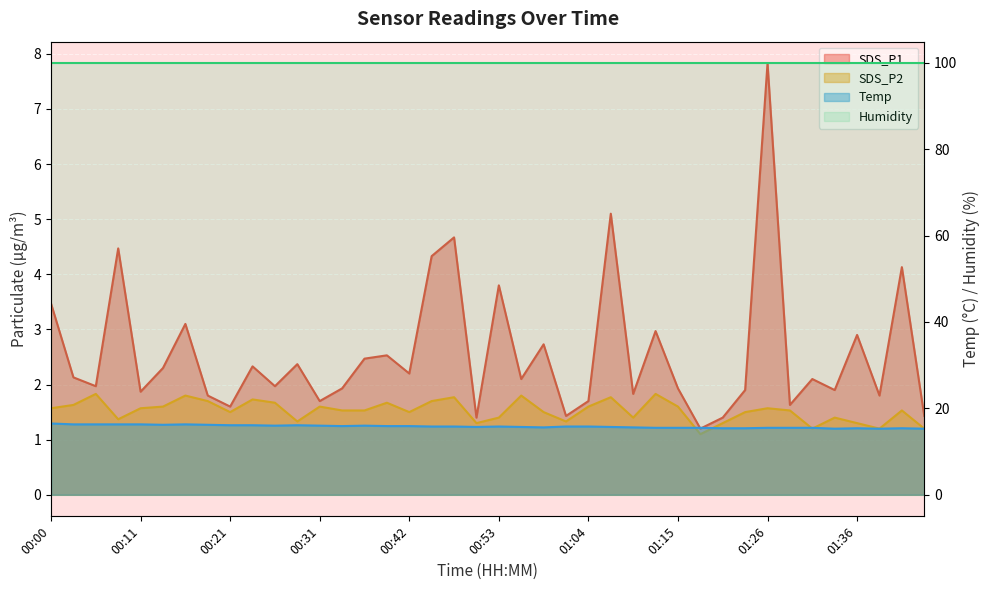

At which category is the sum across all series the highest?

01:26